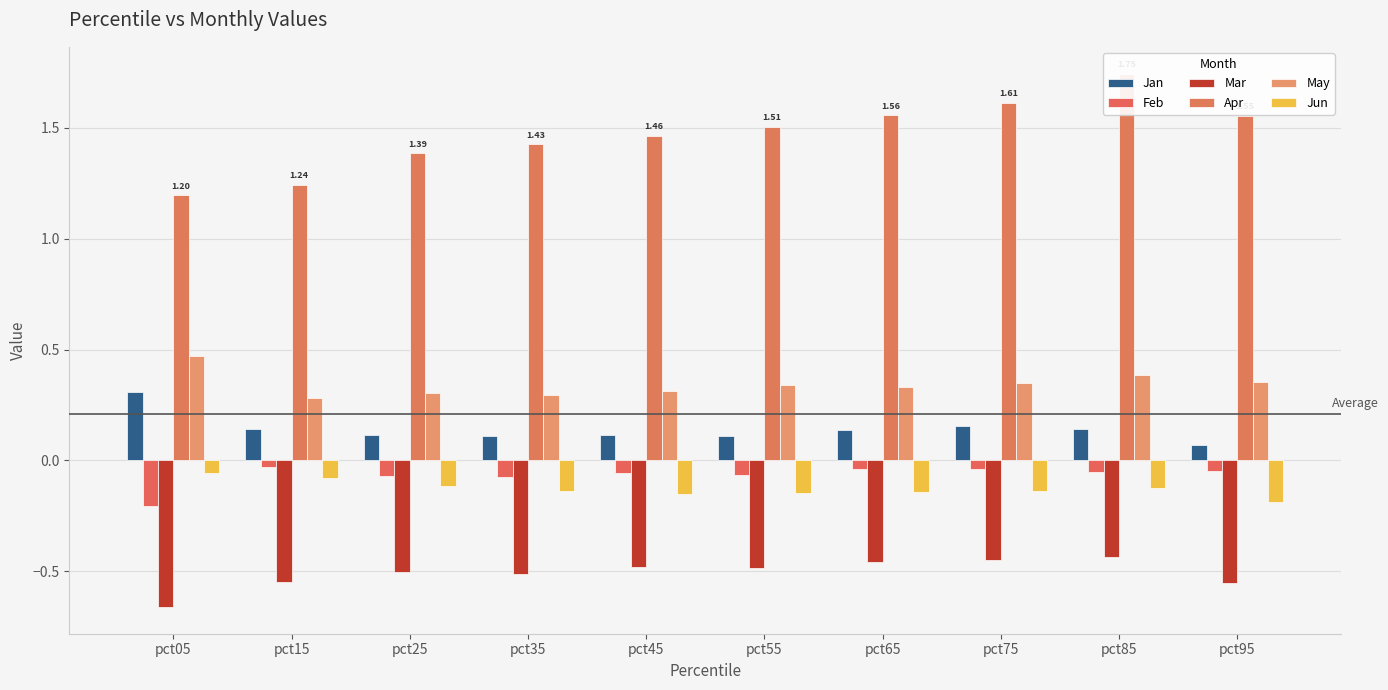

What is the value of the Mar bar at the 4th from the left?

-0.5